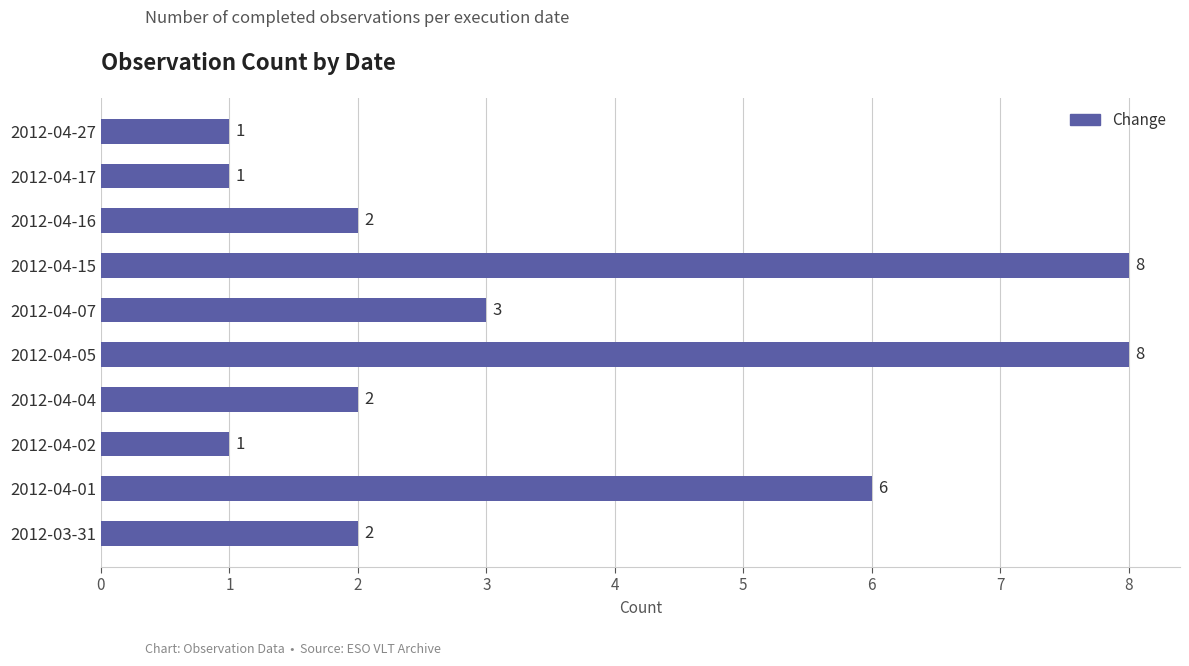

True or false: the data shows 1 at 2012-04-04.

False